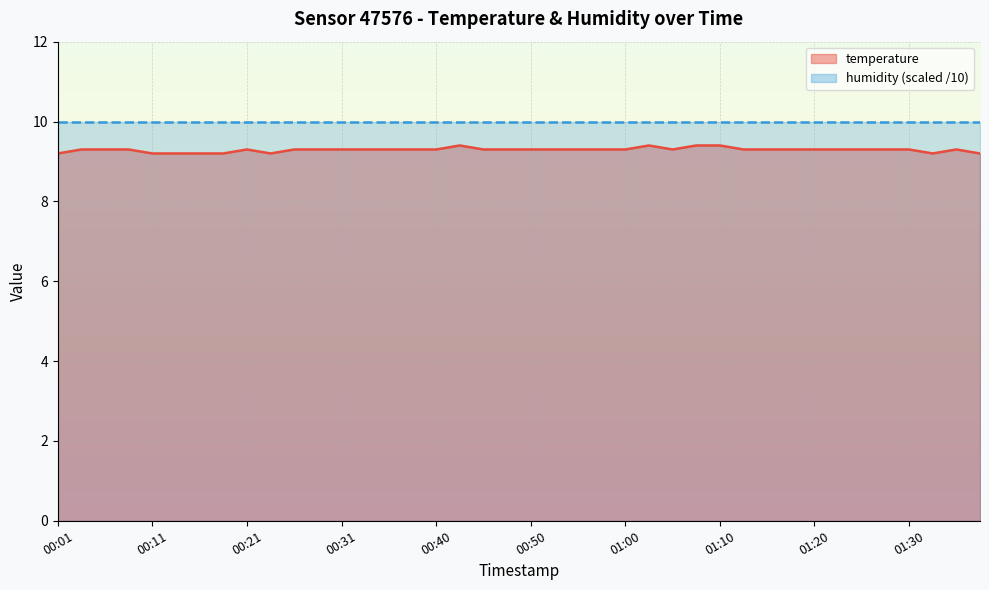

What is the sum of all values?

371.6